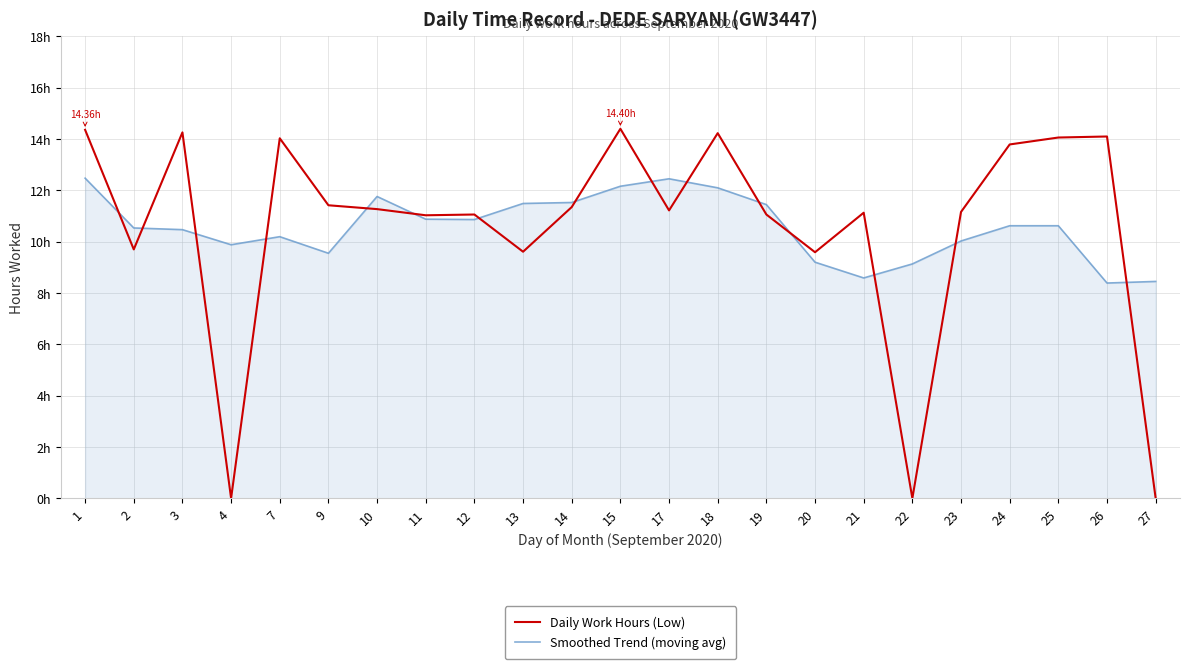

Does the chart display data point markers on the line(s)?

No